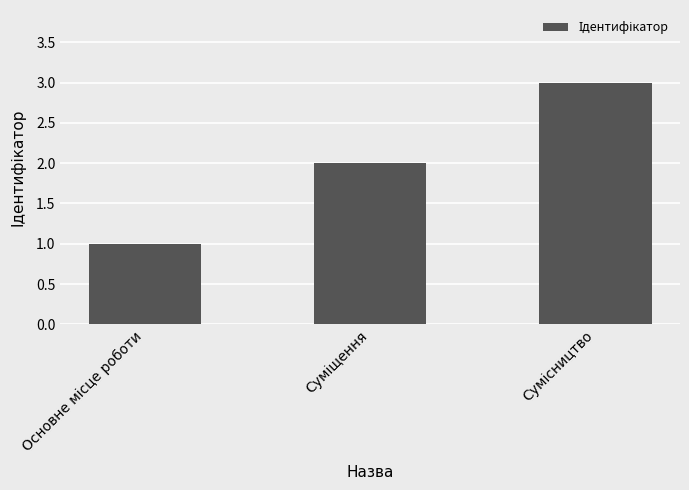

Count the number of data series in this chart.

1